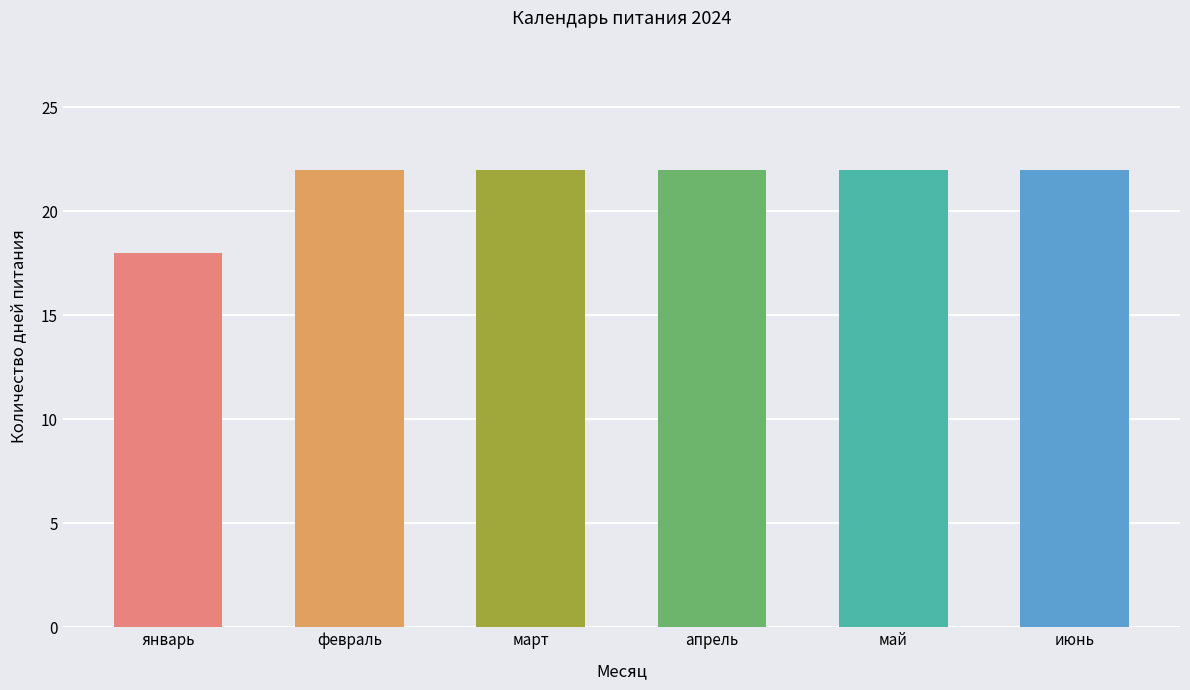

Does the chart contain stacked bars?

No